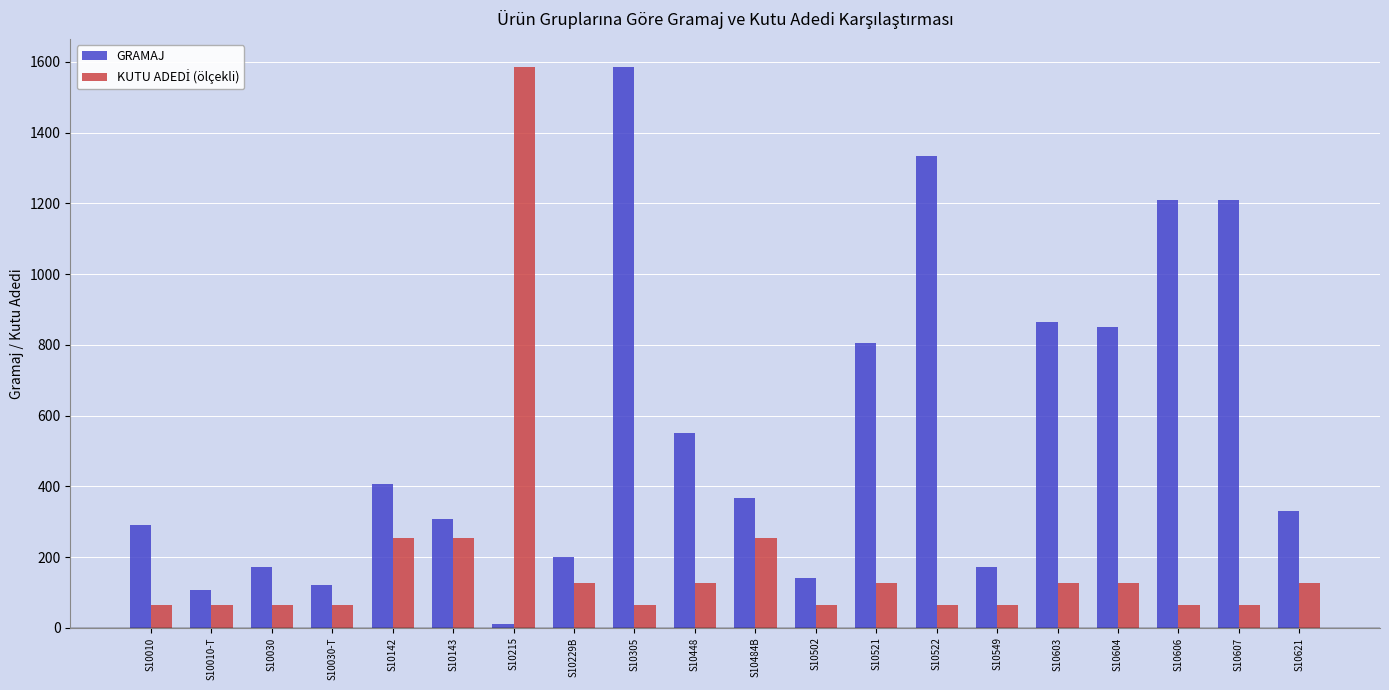

The value of GRAMAJ at S10448 is 773.4. True or false?

False